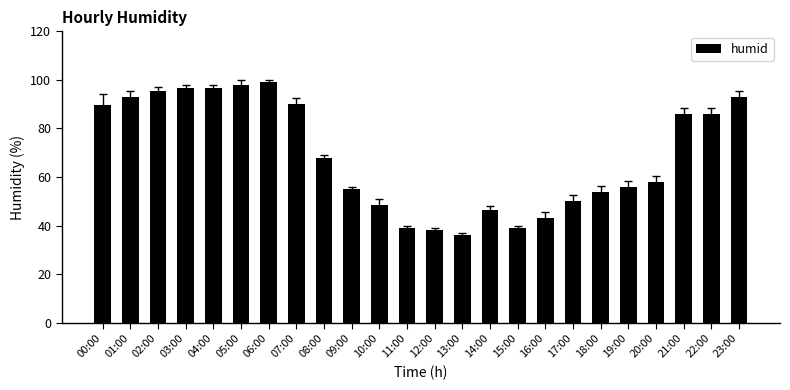

Approximately how many times larger is the value at 21:00 compared to 17:00?

1.7